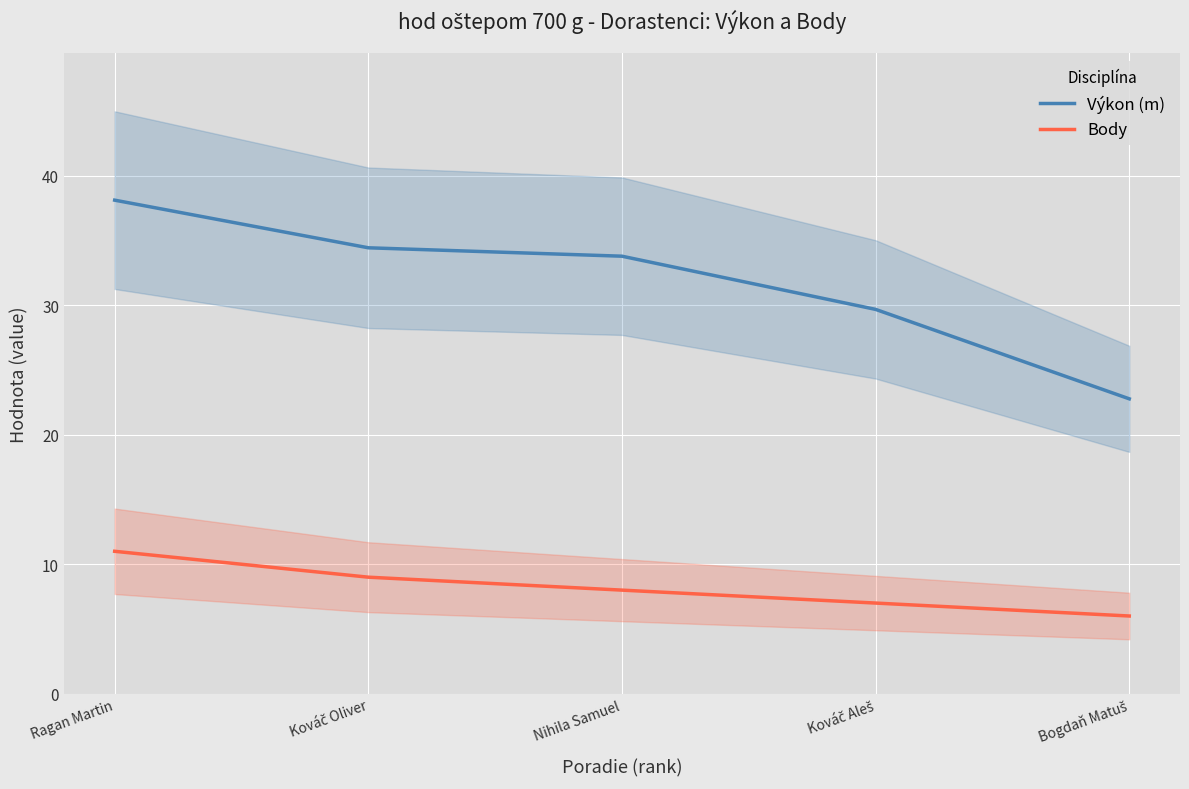

Reading right to left, extract all data points from this chart.

Výkon (m): Bogdaň Matuš=22.8	Kováč Aleš=29.7	Nihila Samuel=33.8	Kováč Oliver=34.5	Ragan Martin=38.1
Body: Bogdaň Matuš=6.0	Kováč Aleš=7.0	Nihila Samuel=8.0	Kováč Oliver=9.0	Ragan Martin=11.0